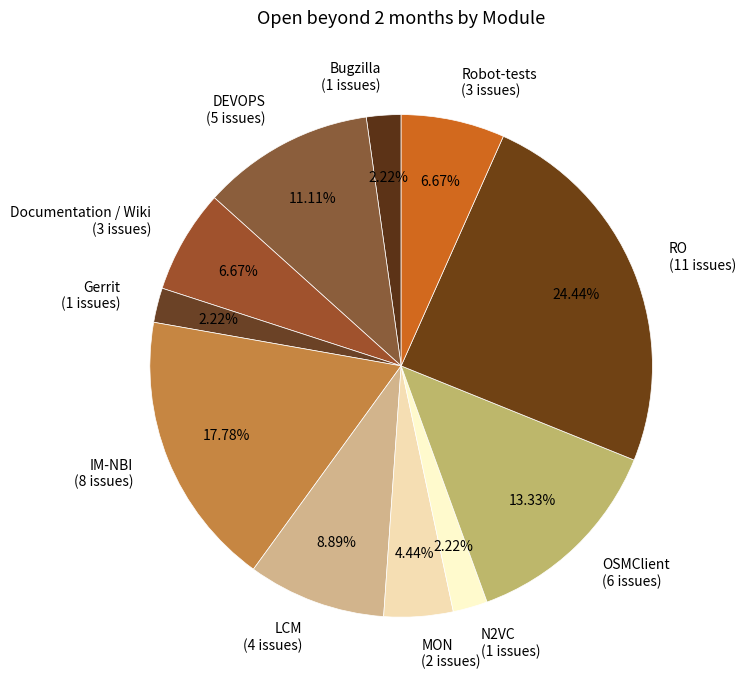

Which has a higher value, OSMClient or IM-NBI?

IM-NBI